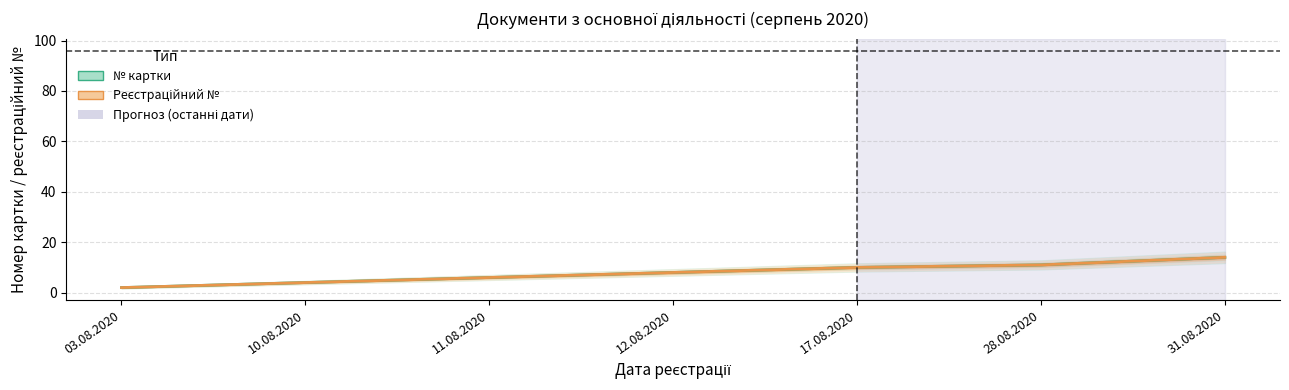

Reading left to right, extract all data points from this chart.

№ картки: 03.08.2020=2	10.08.2020=4	11.08.2020=6	12.08.2020=8	17.08.2020=10	28.08.2020=11	31.08.2020=14
Реєстраційний №: 03.08.2020=2	10.08.2020=4	11.08.2020=6	12.08.2020=8	17.08.2020=10	28.08.2020=11	31.08.2020=14